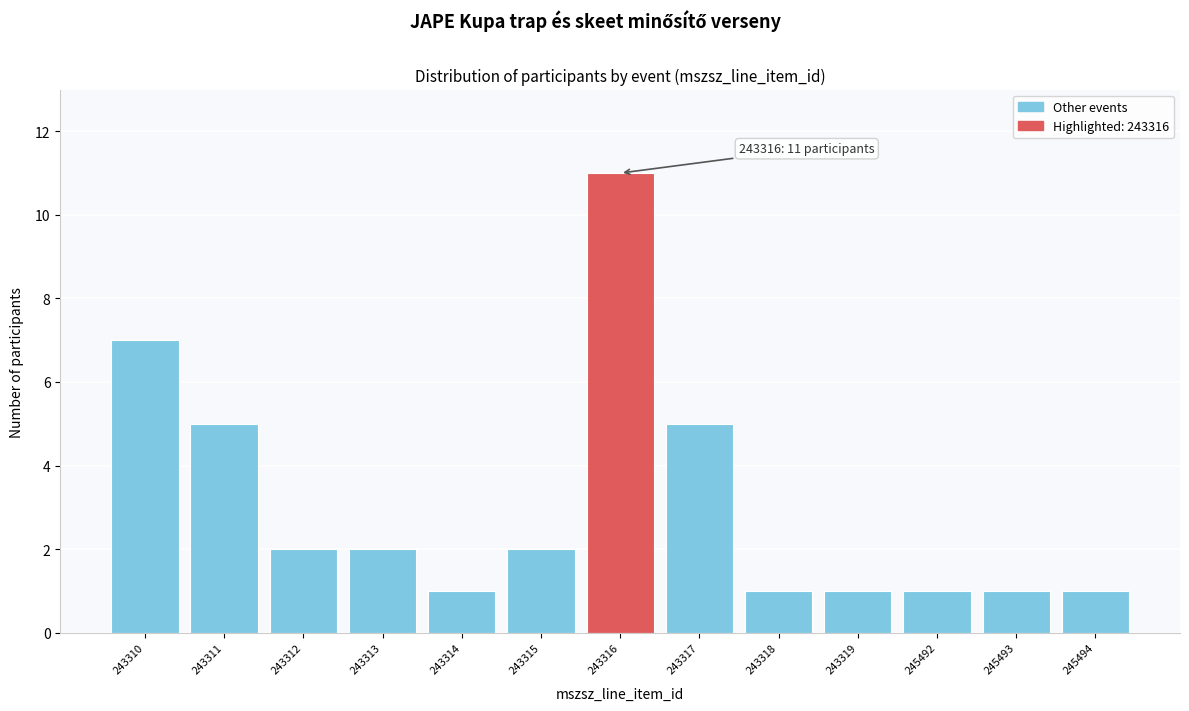

Reading left to right, extract all data points from this chart.

243310=7	243311=5	243312=2	243313=2	243314=1	243315=2	243316=11	243317=5	243318=1	243319=1	245492=1	245493=1	245494=1